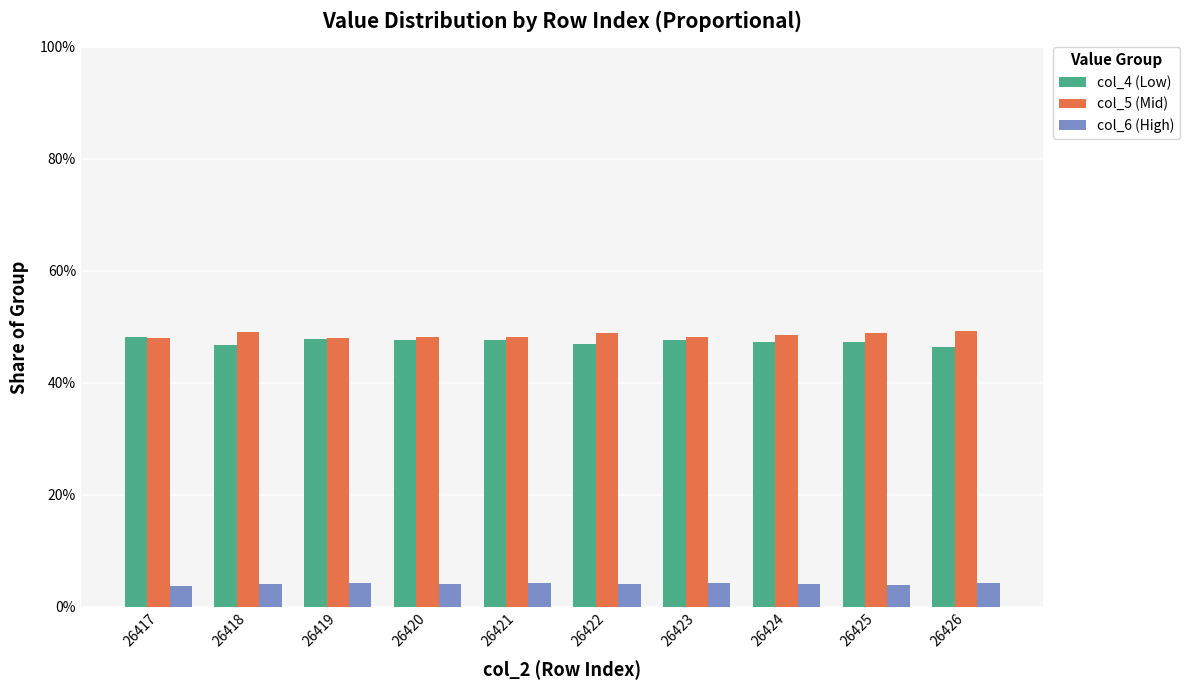

Does the chart contain stacked bars?

No